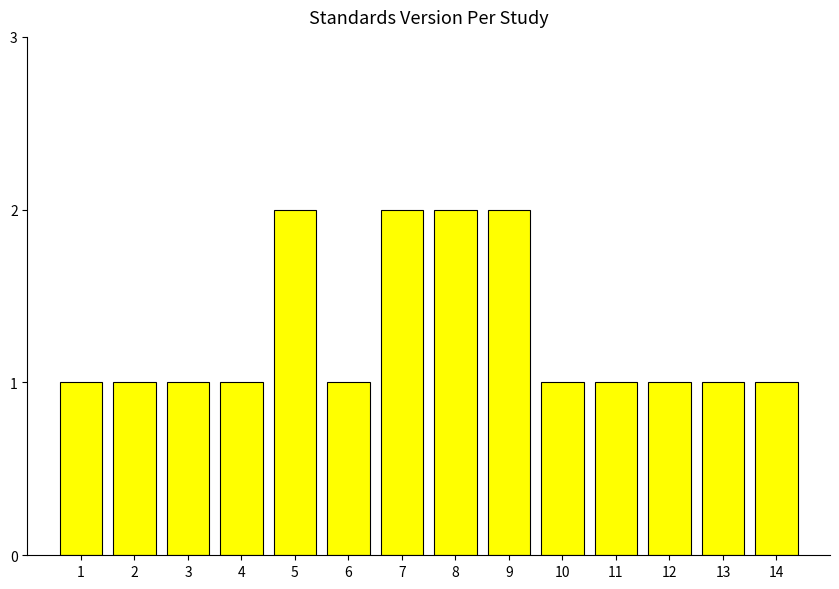

The value at 13 is 2. True or false?

False